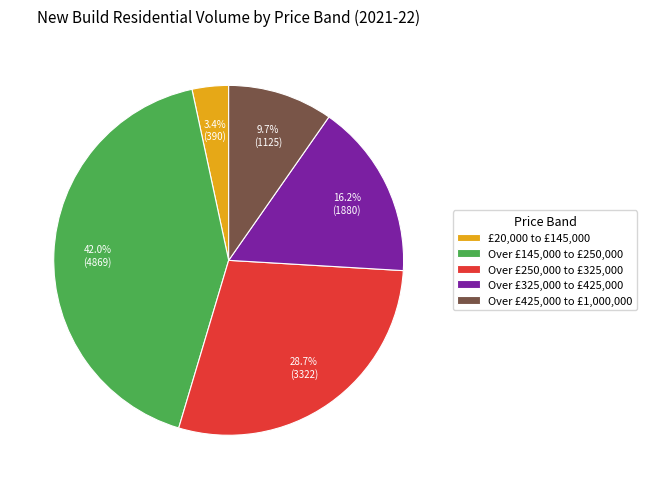

To the nearest percent, what portion does Over £325,000 to £425,000 represent?

16%